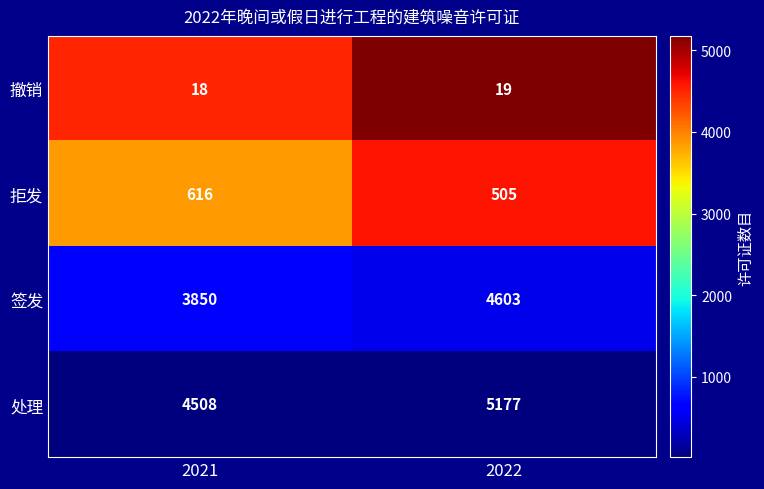

Count the number of data series in this chart.

4